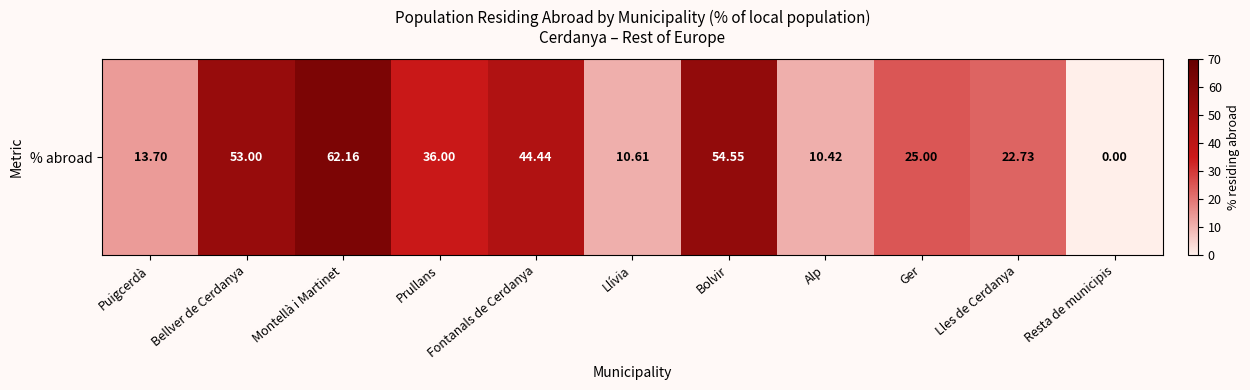

Reading left to right, transcribe all the data shown in this chart.

Puigcerdà=13.7	Bellver de Cerdanya=53.0	Montellà i Martinet=62.2	Prullans=36.0	Fontanals de Cerdanya=44.4	Llívia=10.6	Bolvir=54.5	Alp=10.4	Ger=25.0	Lles de Cerdanya=22.7	Resta de municipis=0.0